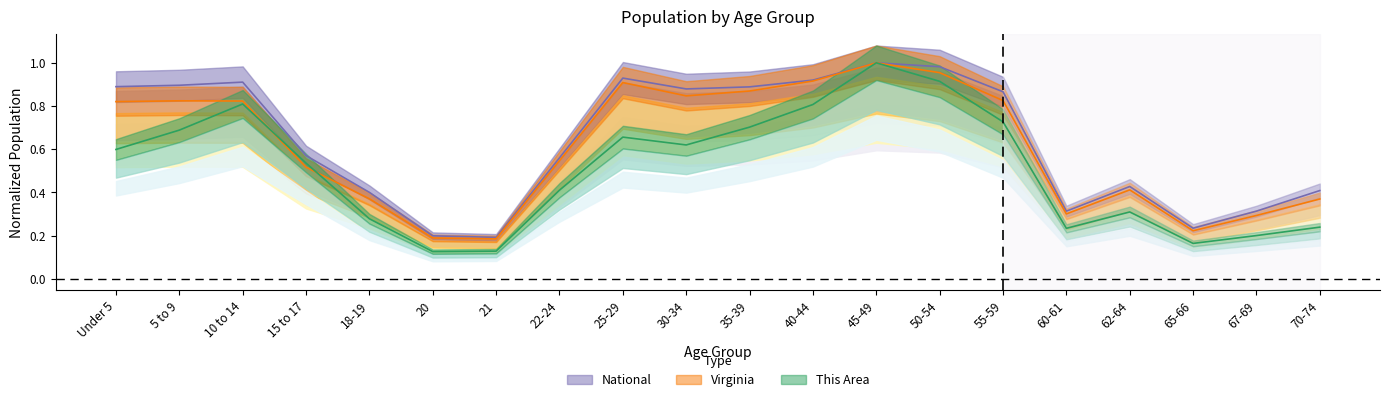

What position from the right is 70-74?

1